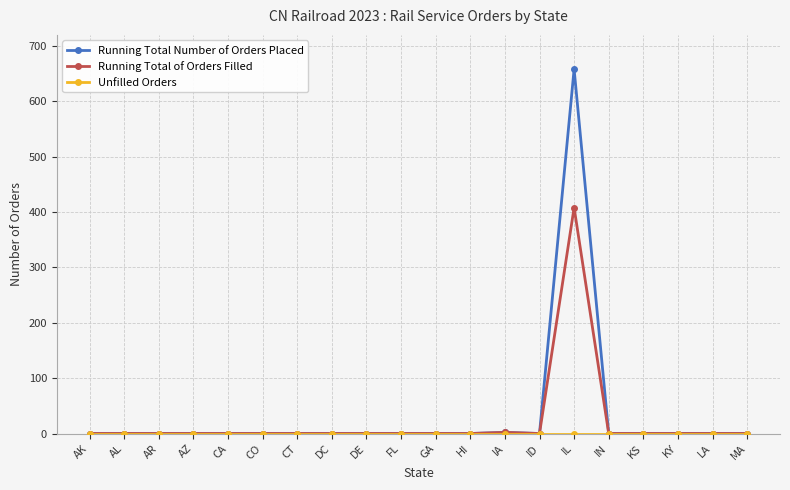

At how many categories does at least one series exceed 588?

1